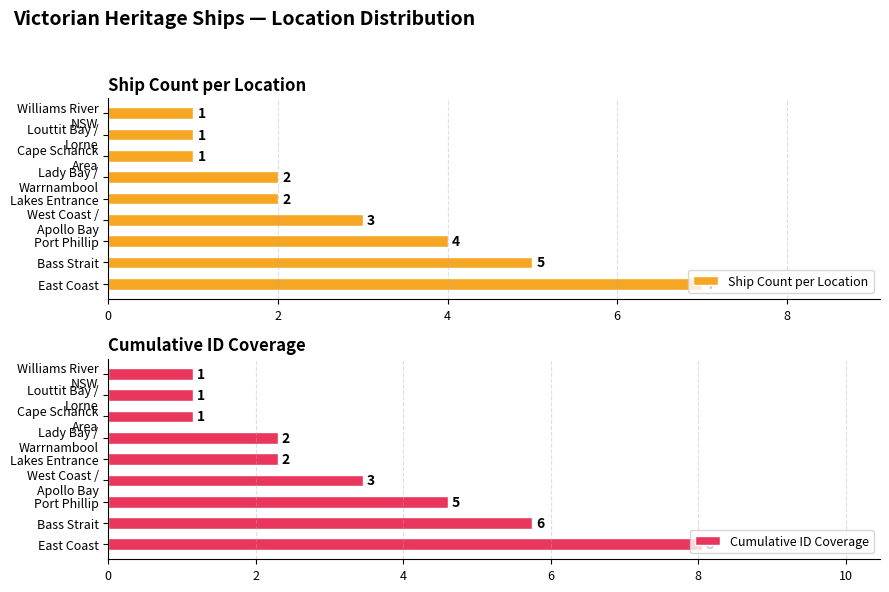

What is the sum of all Ship Count per Location values?

26